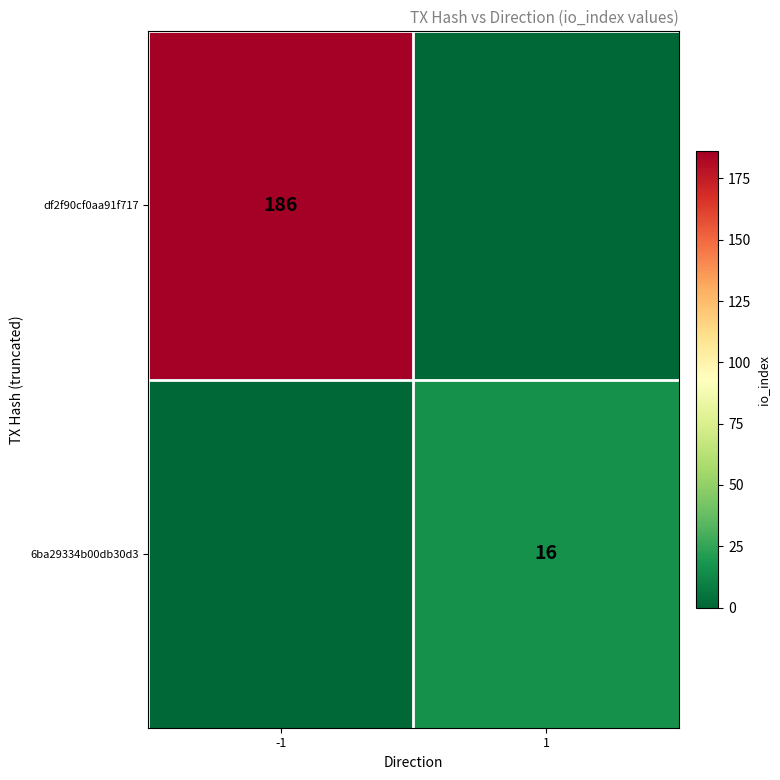

How many distinct data groups are displayed?

2